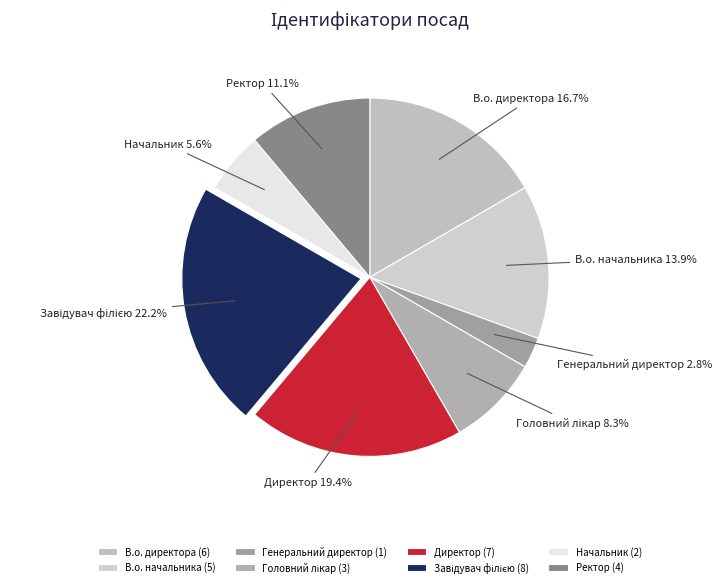

What portion of the pie excludes Ректор?

88.9%